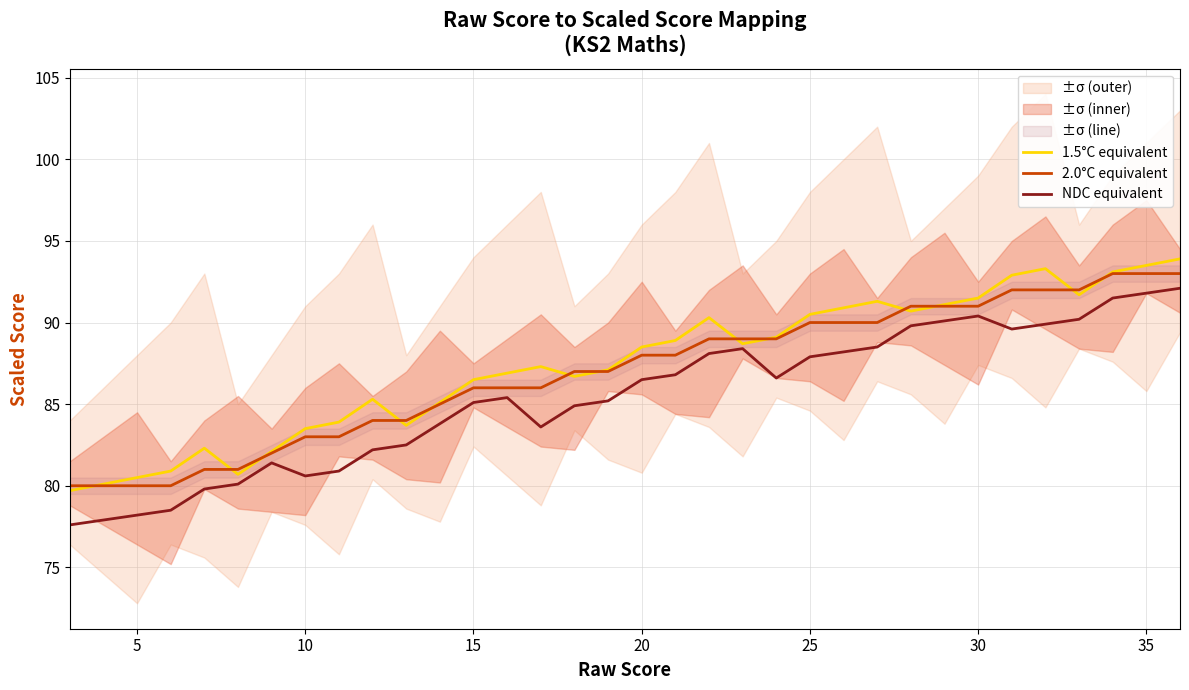

How many categories are shown in the chart?

34